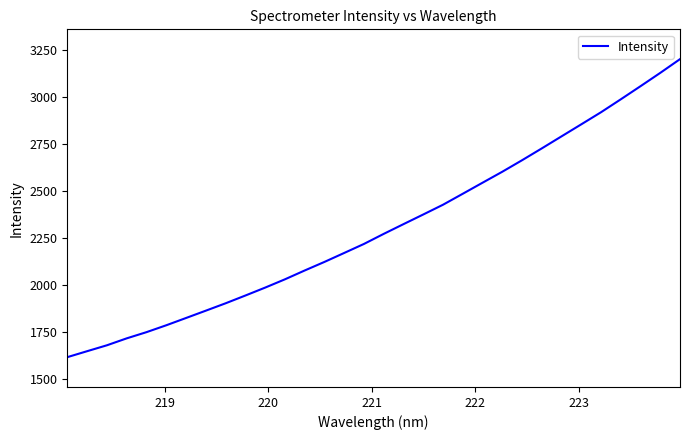

Reading left to right, transcribe all the data shown in this chart.

1618.0	1649.7	1681.1	1717.9	1750.8	1787.4	1826.1	1865.0	1904.2	1945.5	1987.6	2031.6	2078.6	2124.2	2171.8	2219.8	2273.3	2325.0	2376.3	2428.1	2486.4	2545.1	2603.4	2664.5	2727.5	2791.5	2855.4	2919.7	2988.3	3058.1	3128.8	3201.8